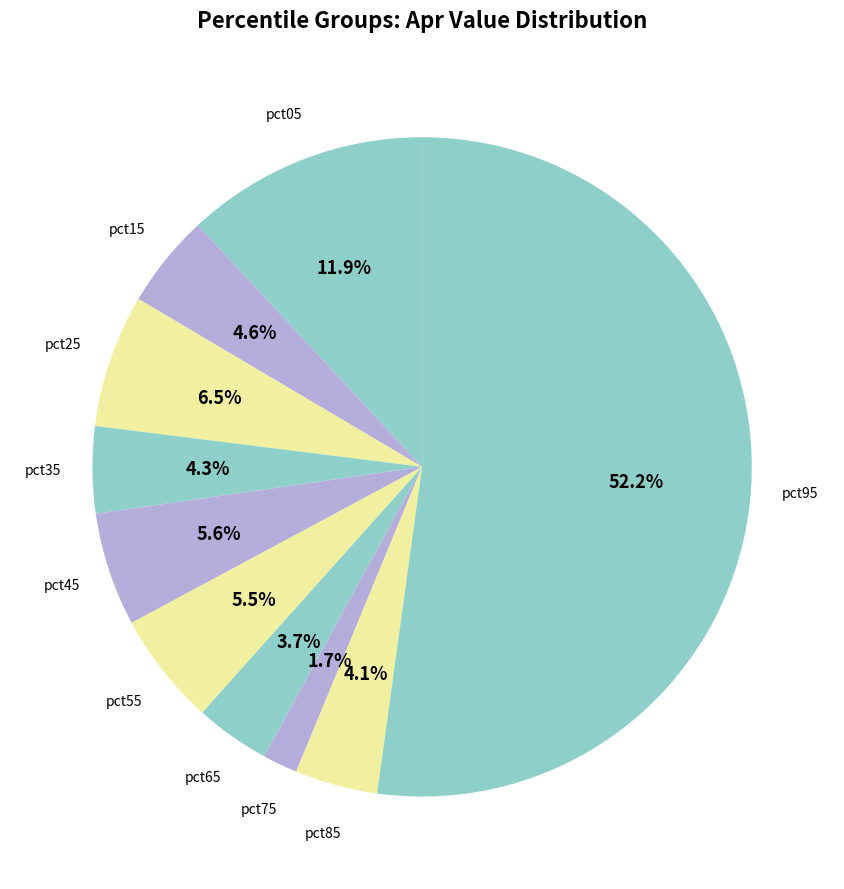

How many slices are in this pie chart?

10